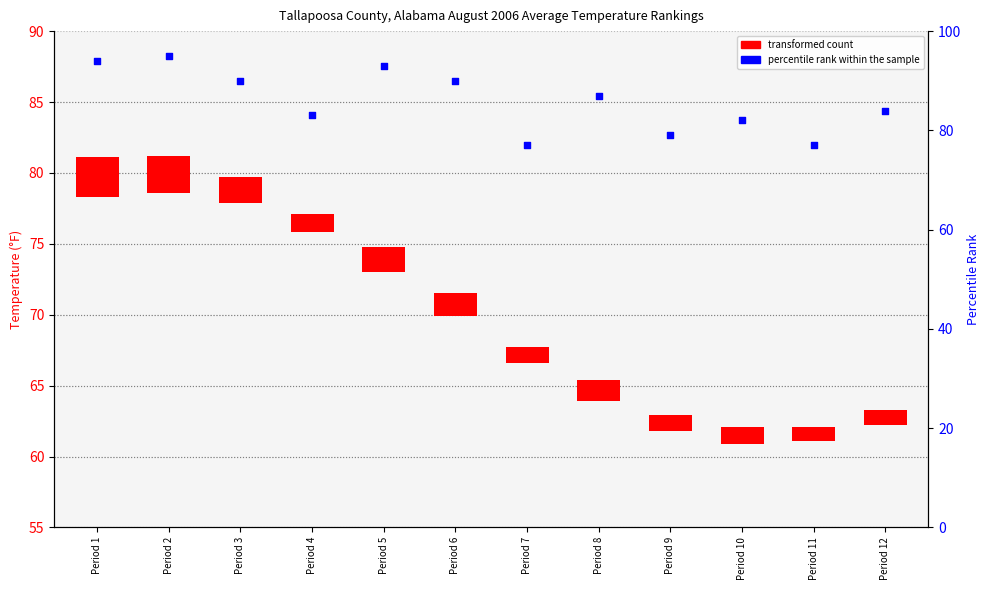

What is the ratio of the value at Period 10 to the value at Period 1?

0.9